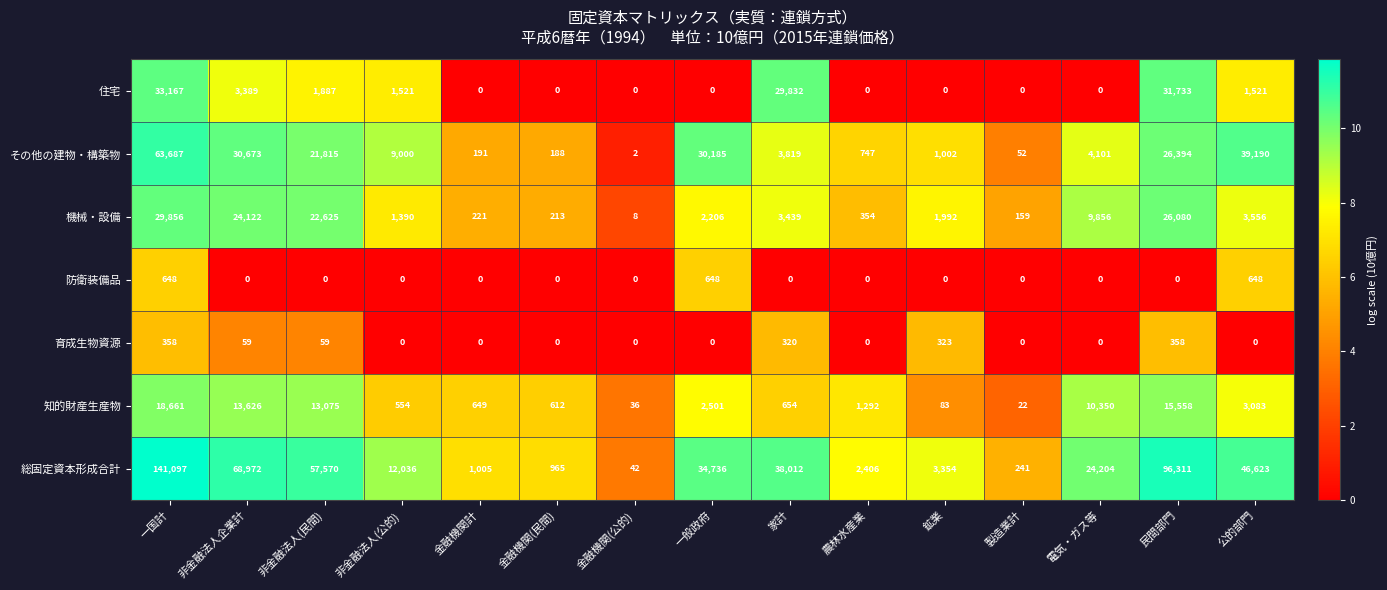

What is the average value of the 育成生物資源 series?

98